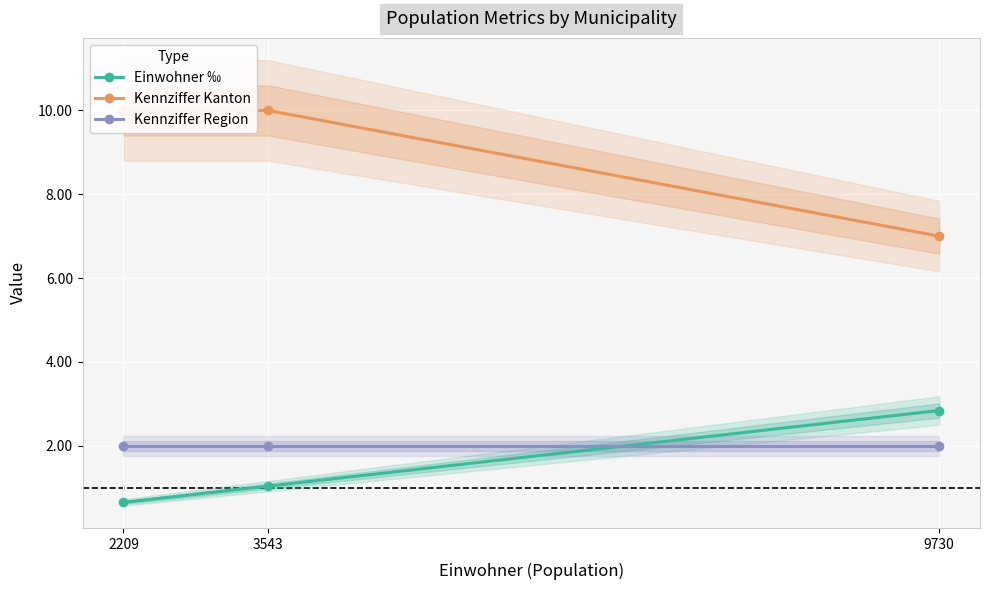

Which has a higher value, 2209 or 3543?

3543